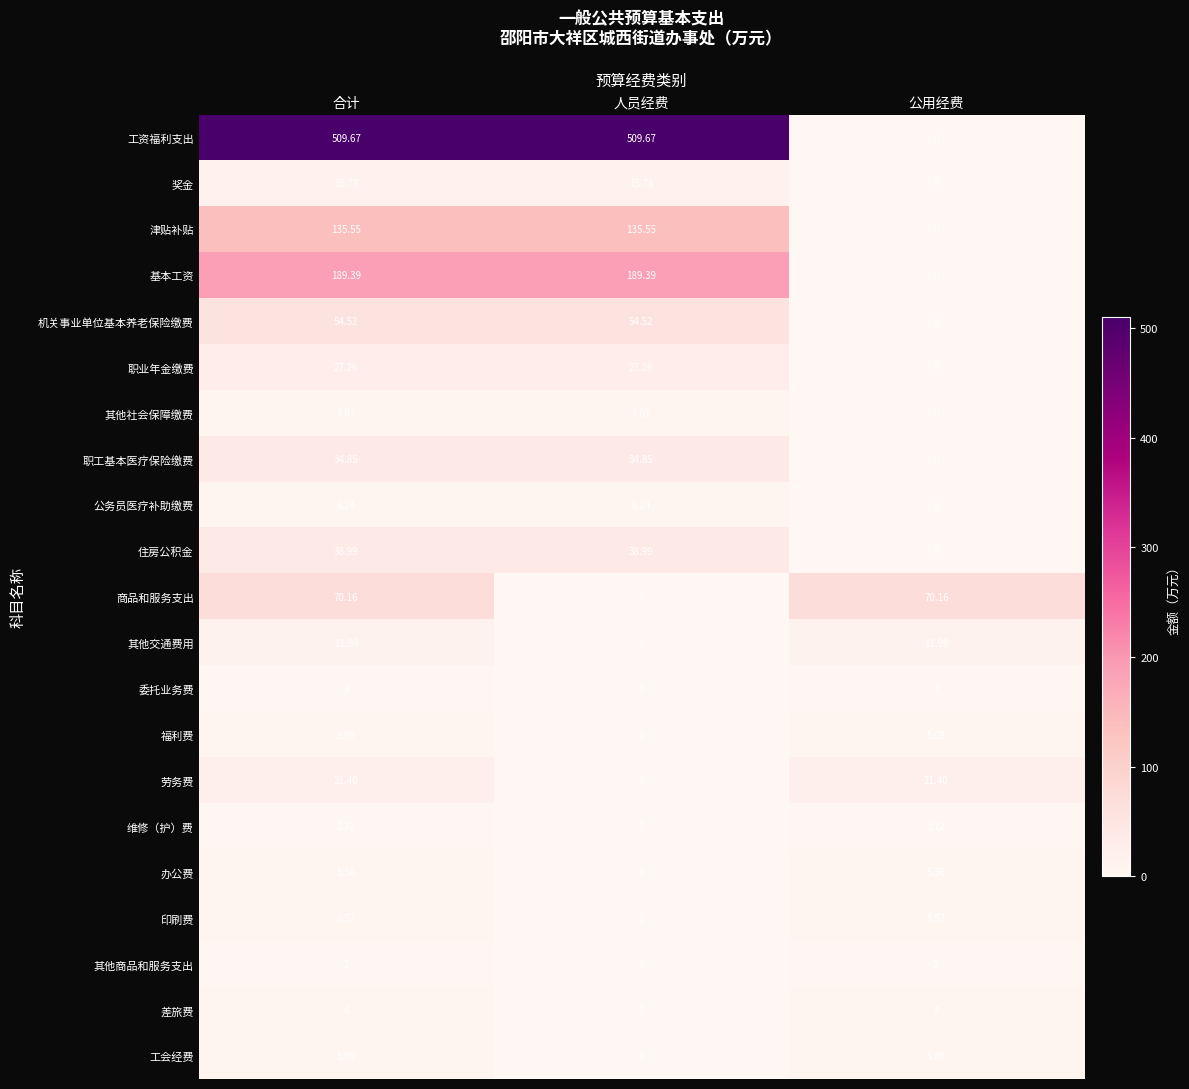

At which label is 印刷费 closest to 4?

人员经费